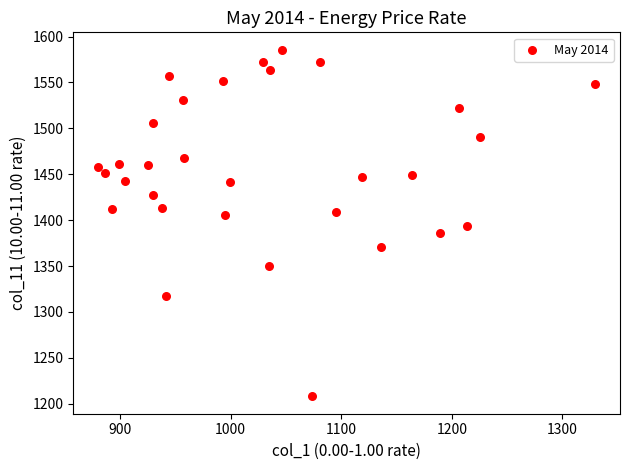

What is the range of Y values (max minus min)?

377.7